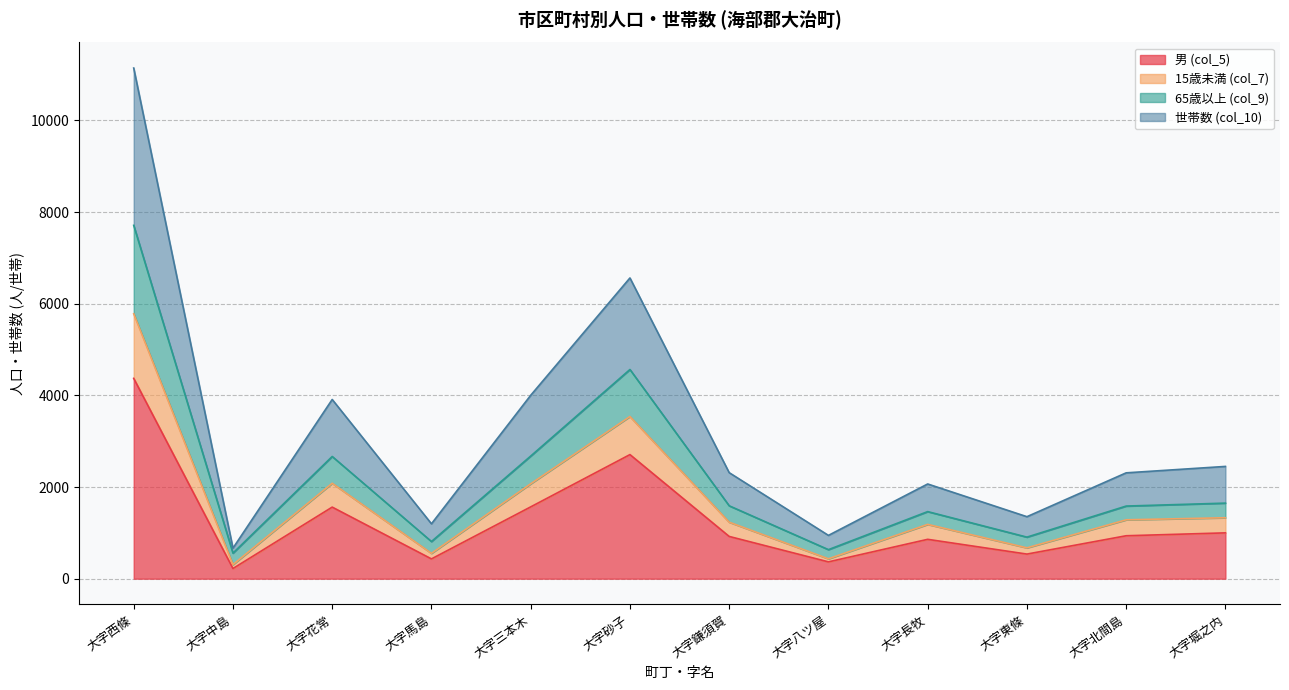

True or false: 65歳以上 (col_9) and 世帯数 (col_10) intersect in this chart.

False